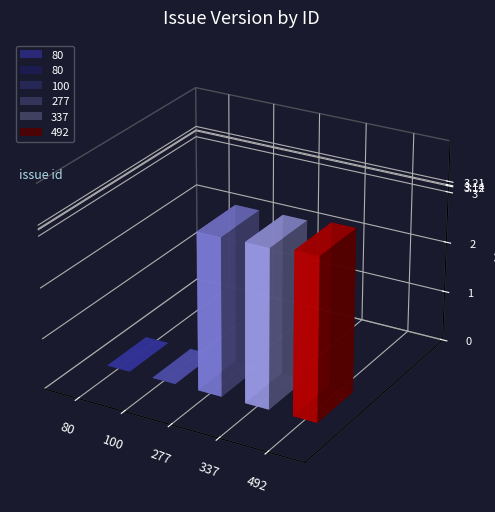

What is the maximum value shown in the chart?

3.2